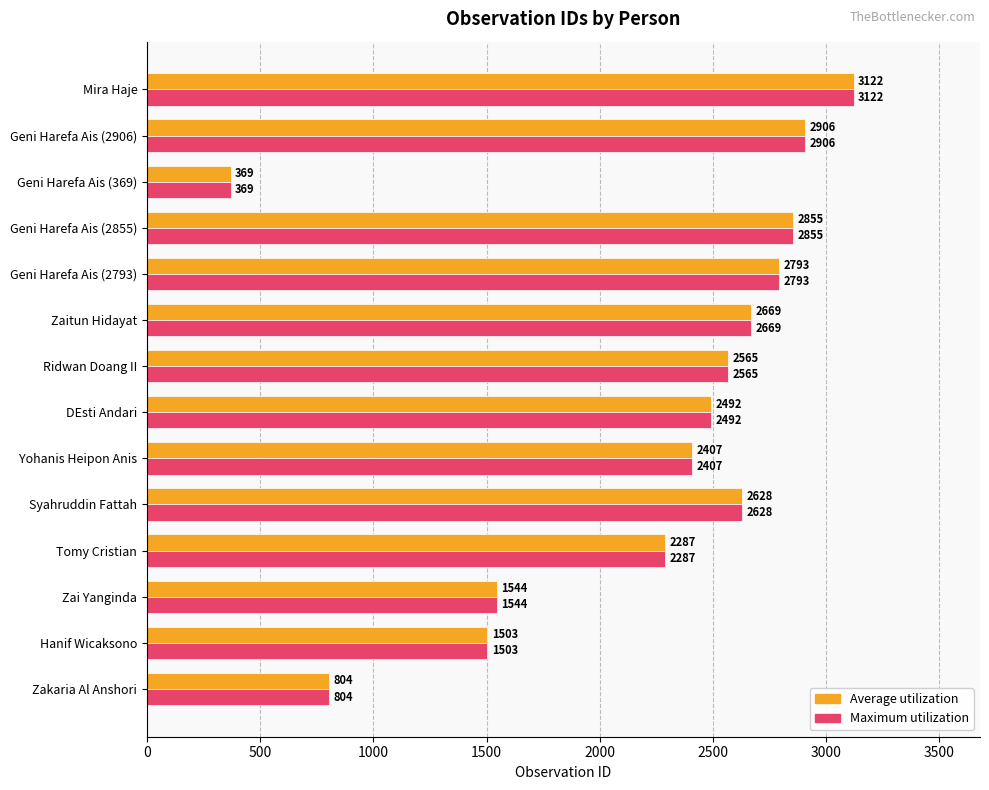

The value of Average utilization at Geni Harefa Ais (369) is 115. True or false?

False